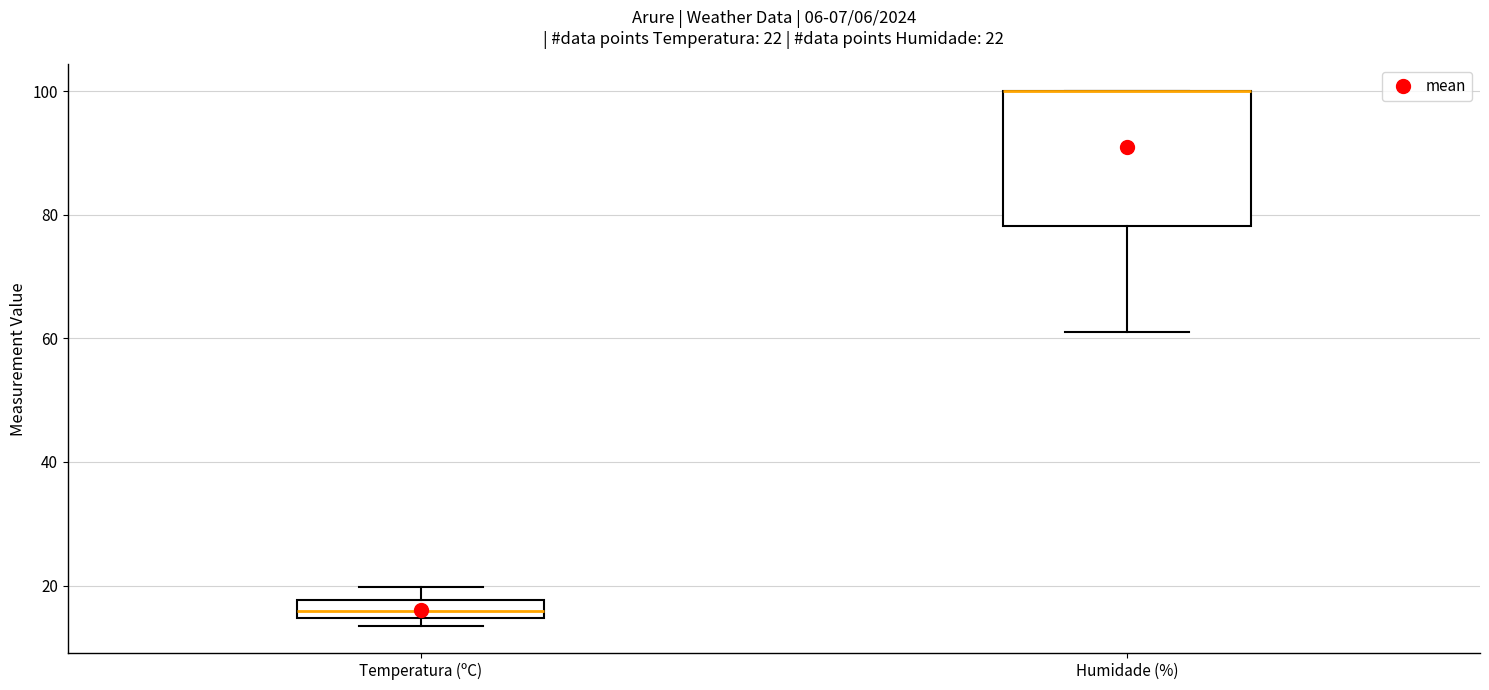

Which box is the tallest, from its lower edge to its upper edge?

Humidade (%)